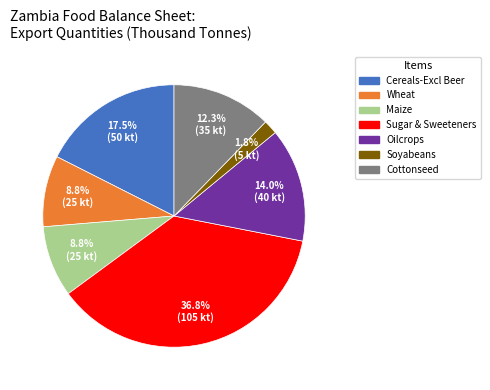

Is there a majority slice in this chart?

No